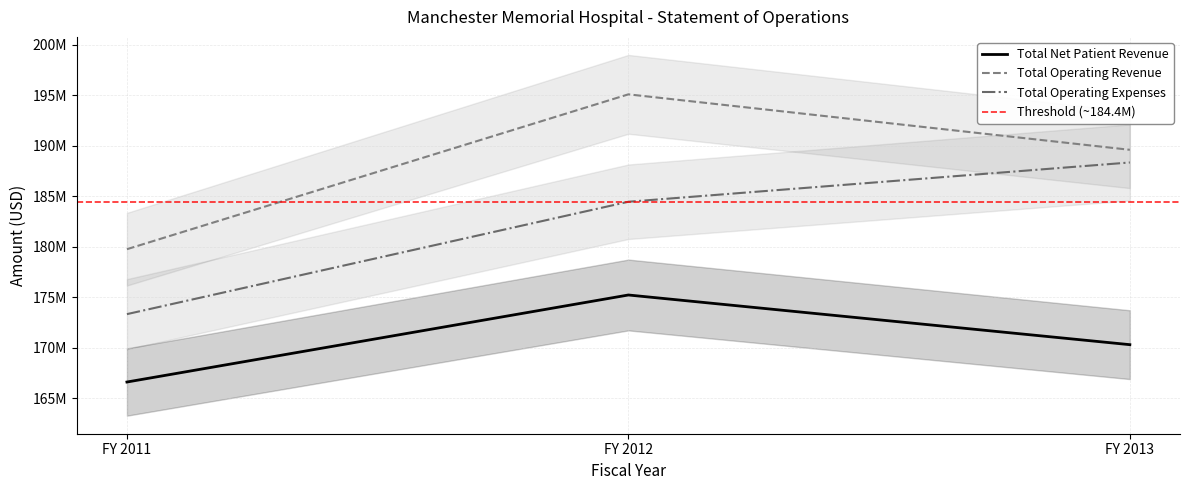

What is the difference between the highest and lowest values at FY 2012?

19861936